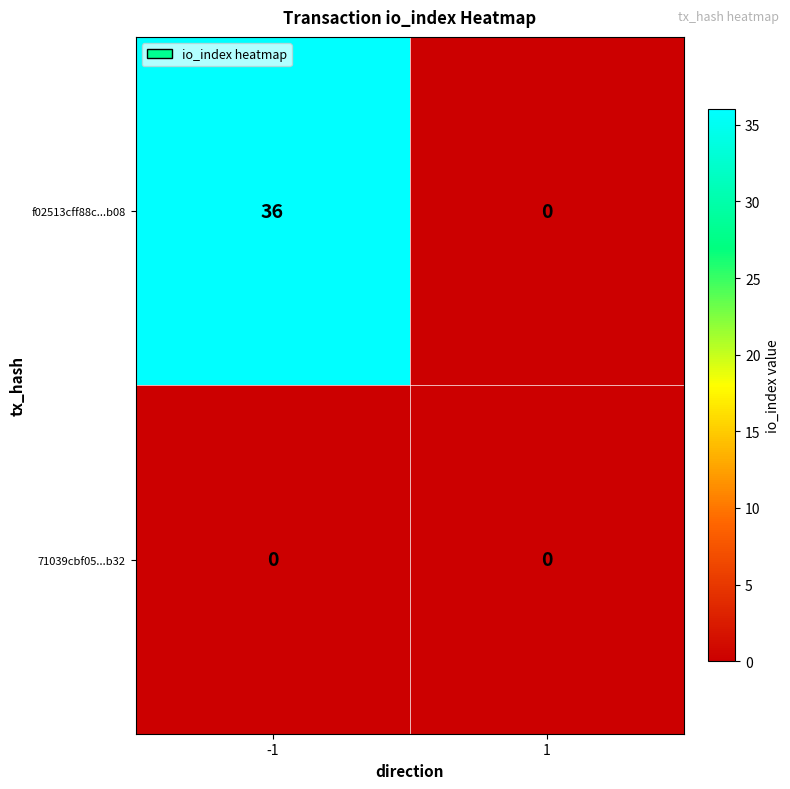

List the series in order of their peak value, highest first.

f02513cff88c...b08, 71039cbf05...b32